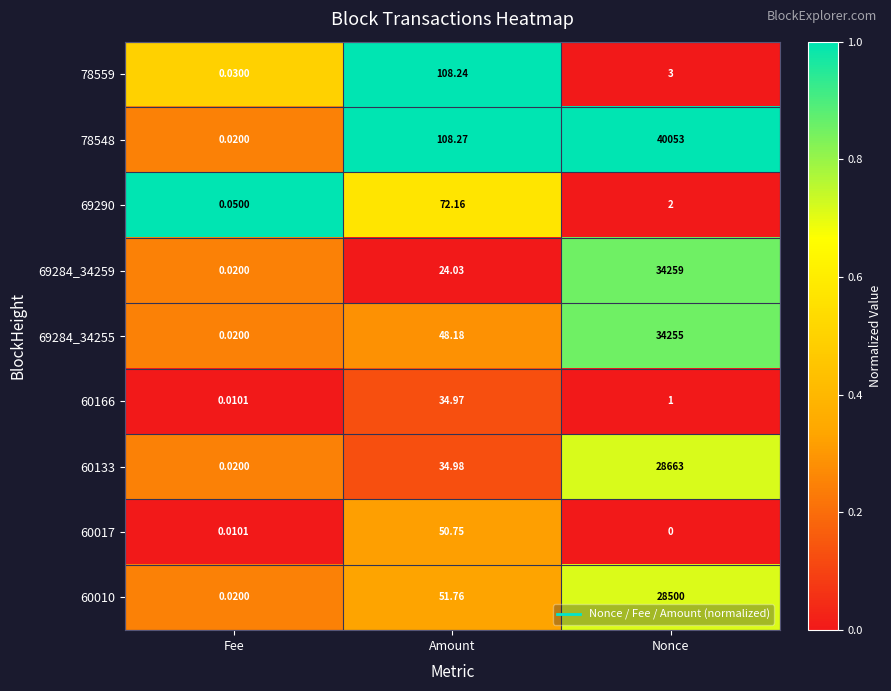

List the labels in order of 60010 value, smallest first.

Fee, Amount, Nonce